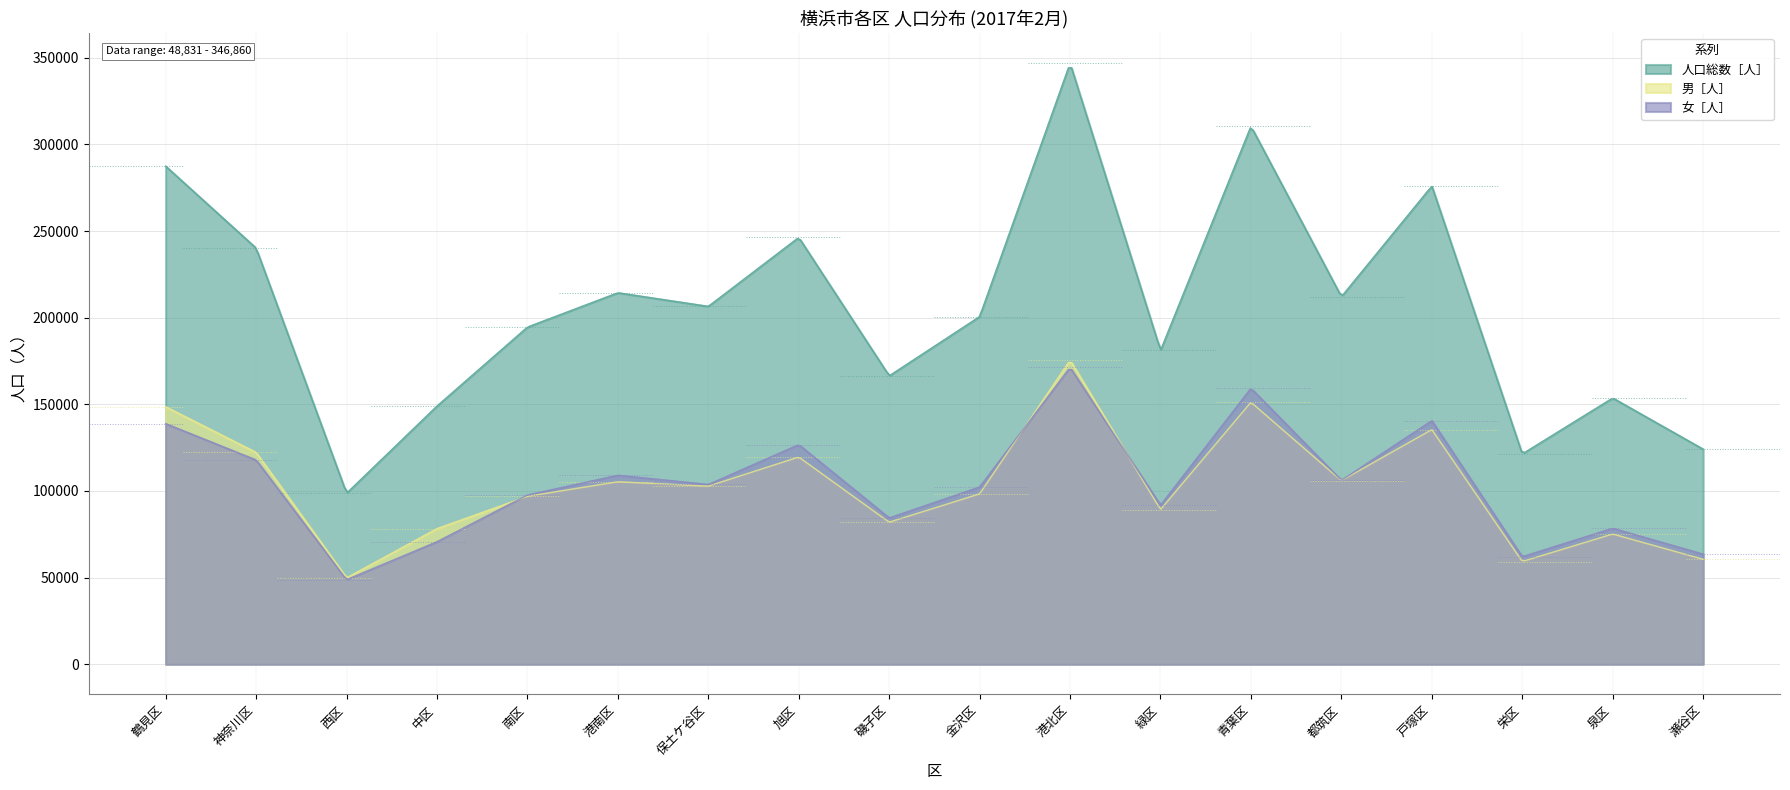

At which label is 女［人］ closest to 110085?

港南区